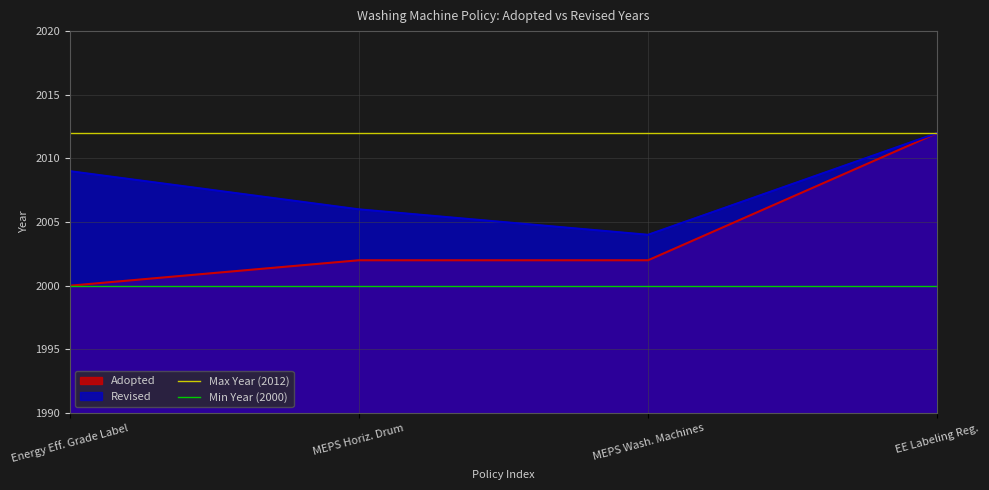

Is the value of Adopted at Energy Eff. Grade Label greater than the value of Revised at EE Labeling Reg.?

No